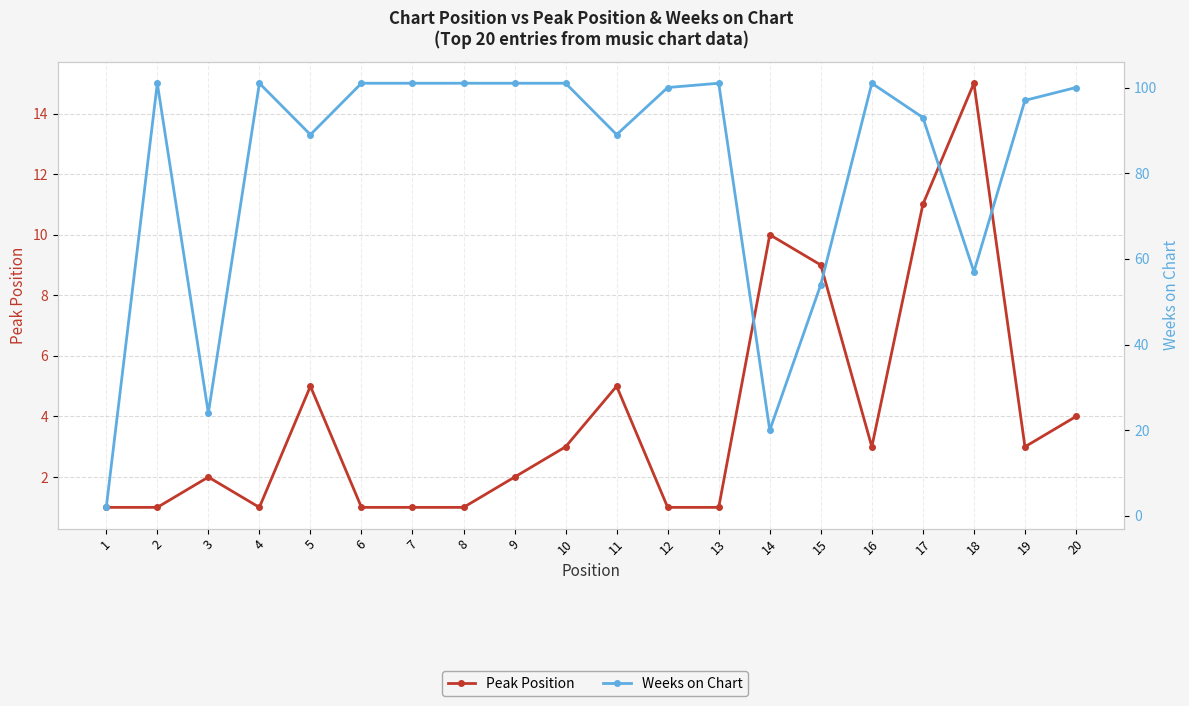

The Weeks on Chart series shows 101 at 8. True or false?

True